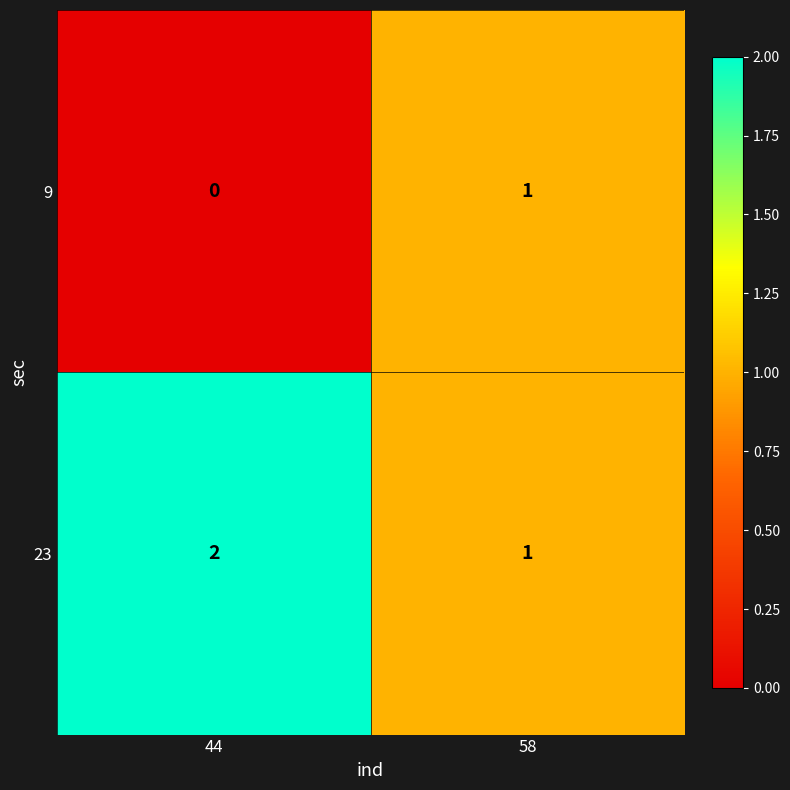

Is the value of 23 at 58 greater than the value of 9 at 44?

Yes